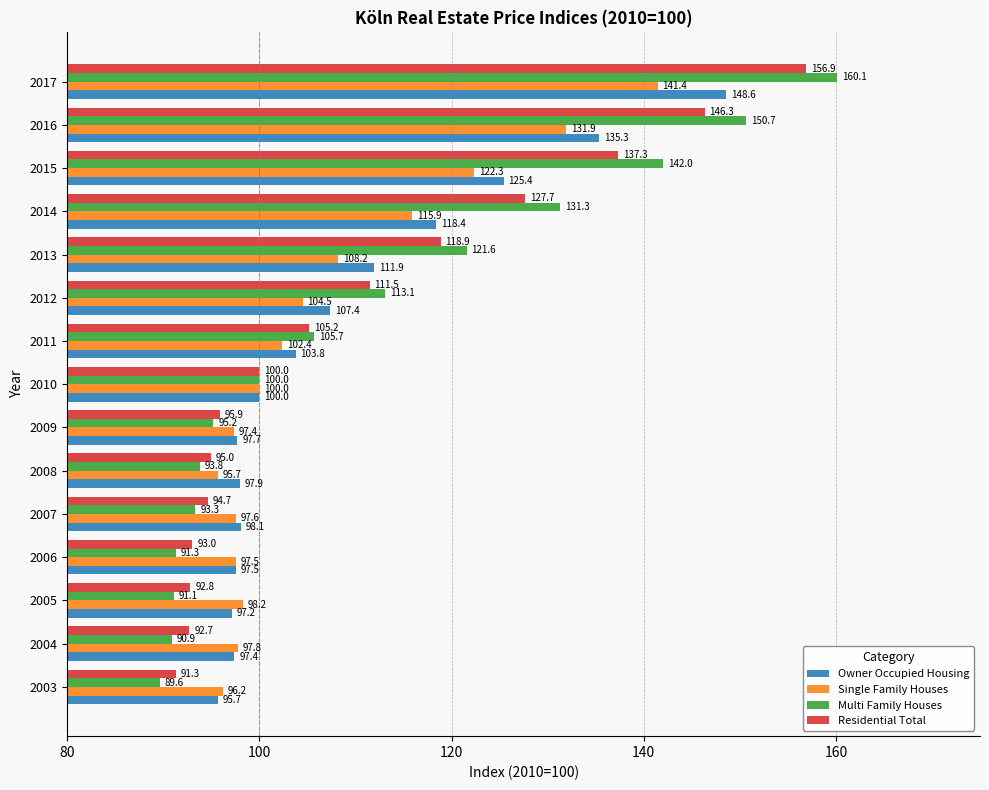

At which label is Single Family Houses closest to 118?

2014